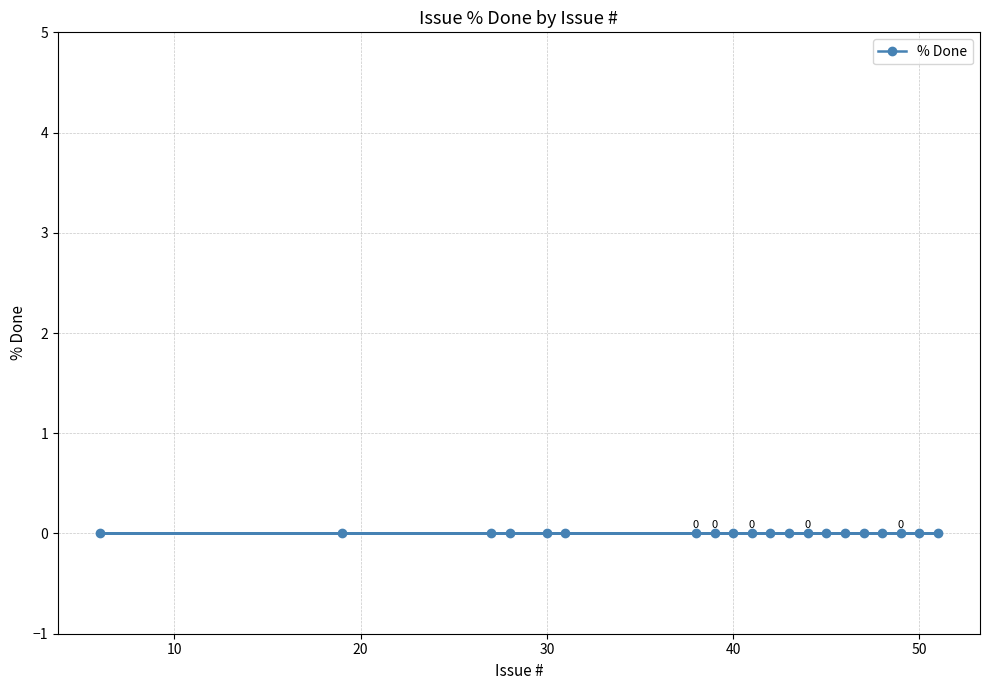

At which category does the chart reach its peak across all series?

51